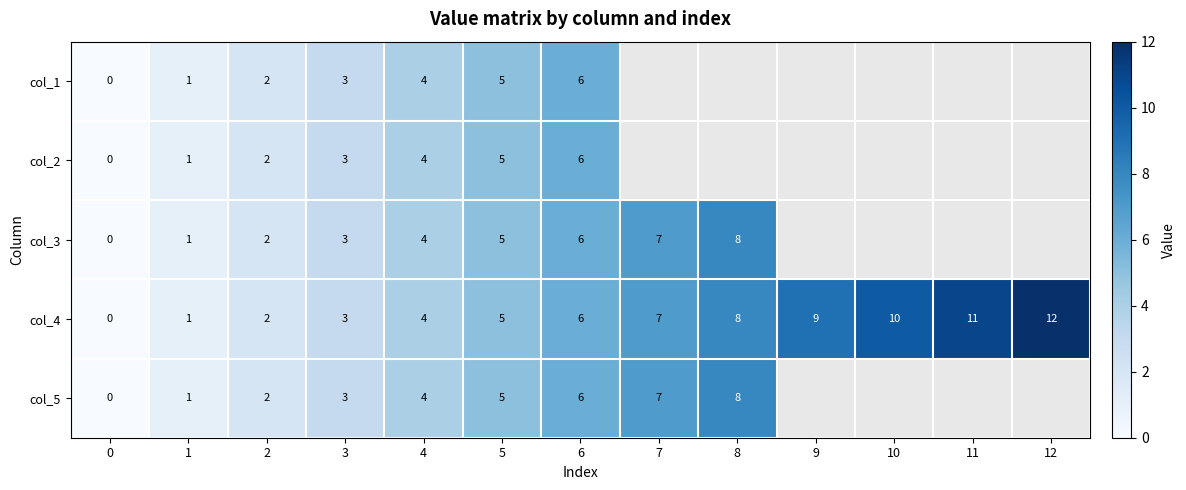

What is the sum of the col_2 values at 6 and 4?

10